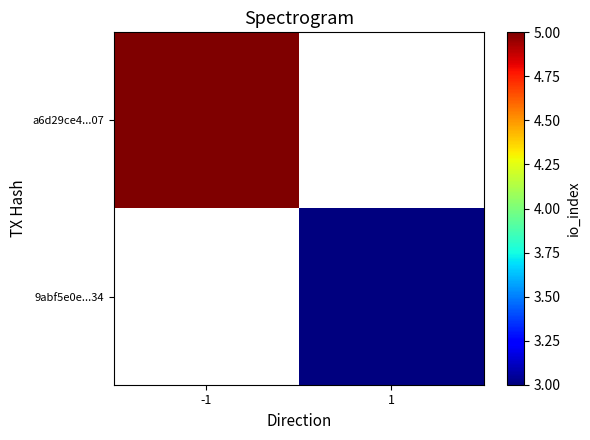

Rank the categories by a6d29ce4...07 value from highest to lowest.

-1, 1